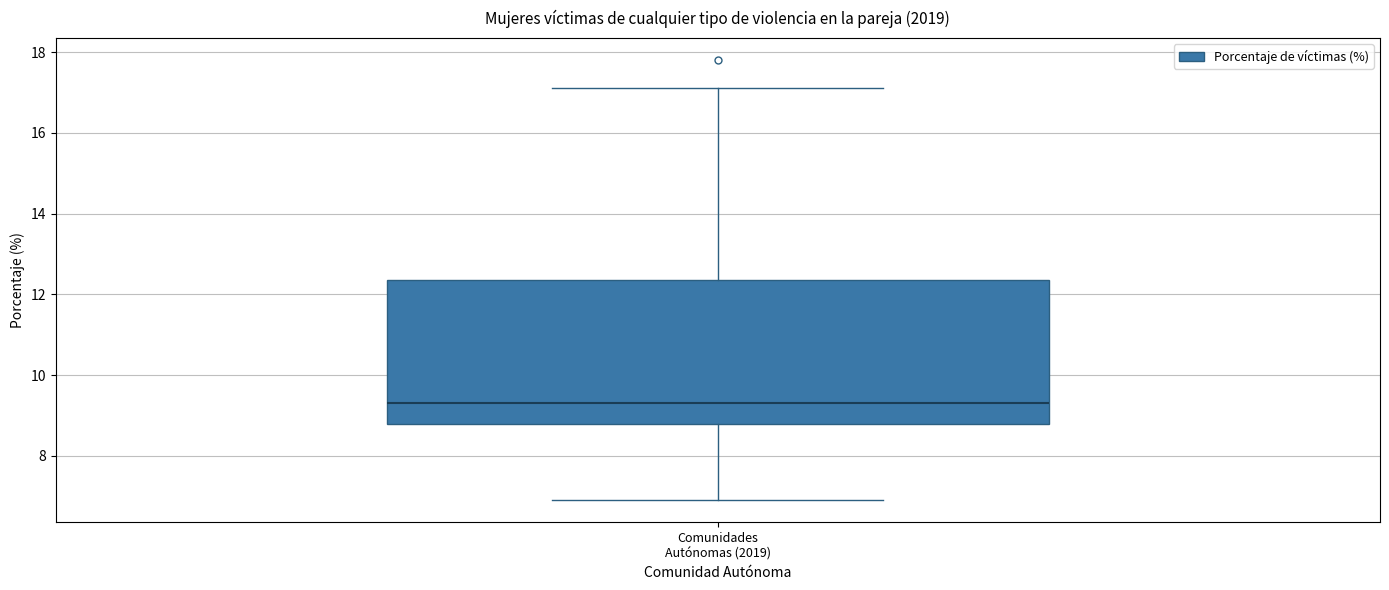

Read this box plot against the y-axis: the position of the median line, the range covered by the box, and the ends of both whiskers. The values are not printed on the chart, so give them approximately, as read against the axis.

median 9.4, box 8.8 to 12.4, whiskers 7.0 to 17.2